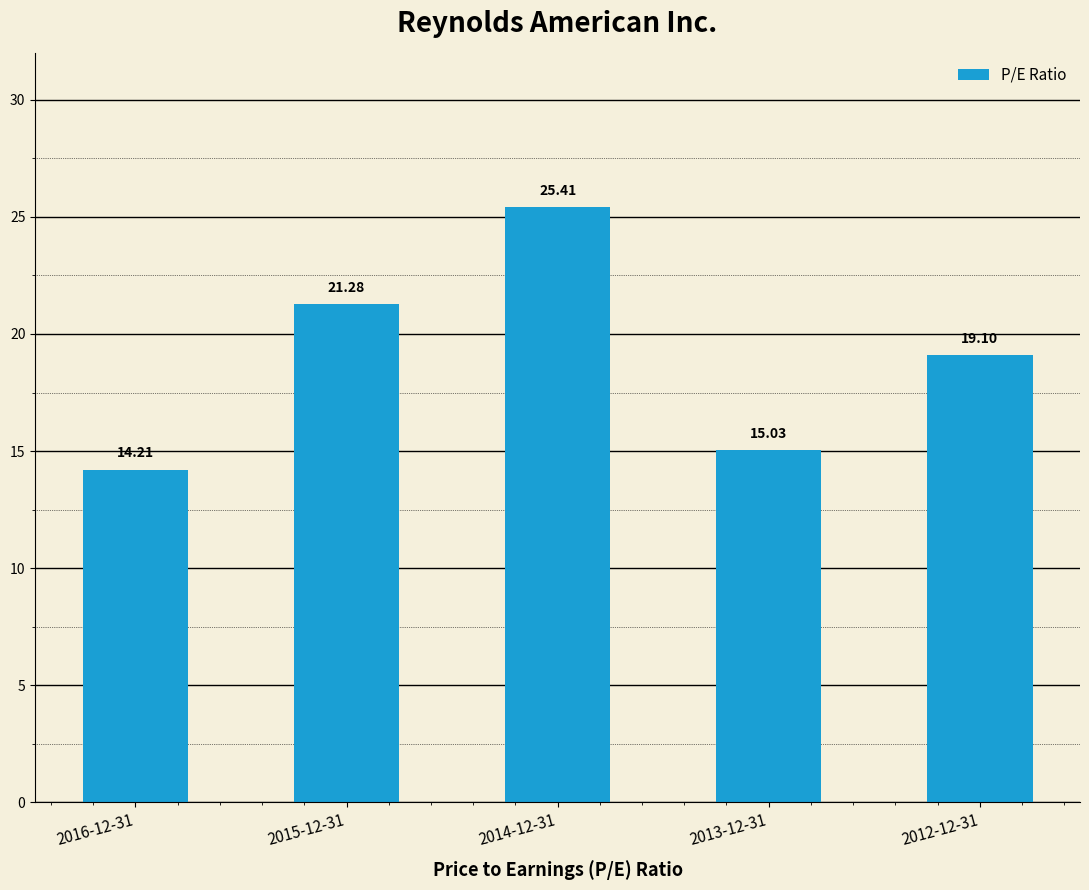

What position from the right is 2015-12-31?

4